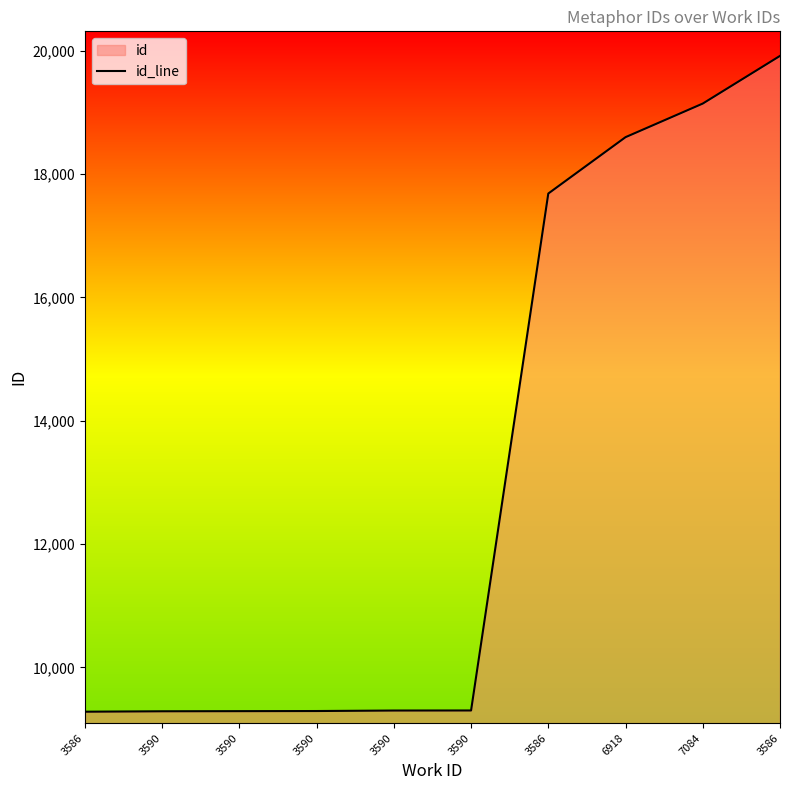

What is the average value?

13111